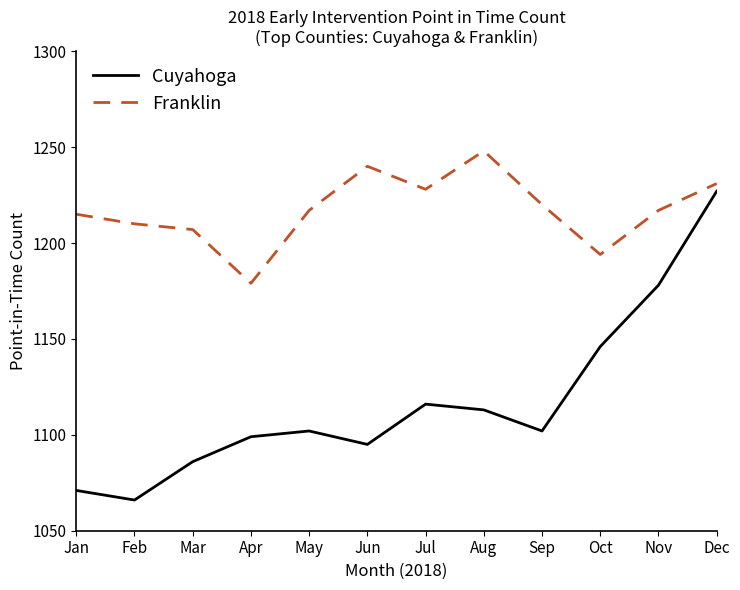

What is the minimum value for Cuyahoga?

1066